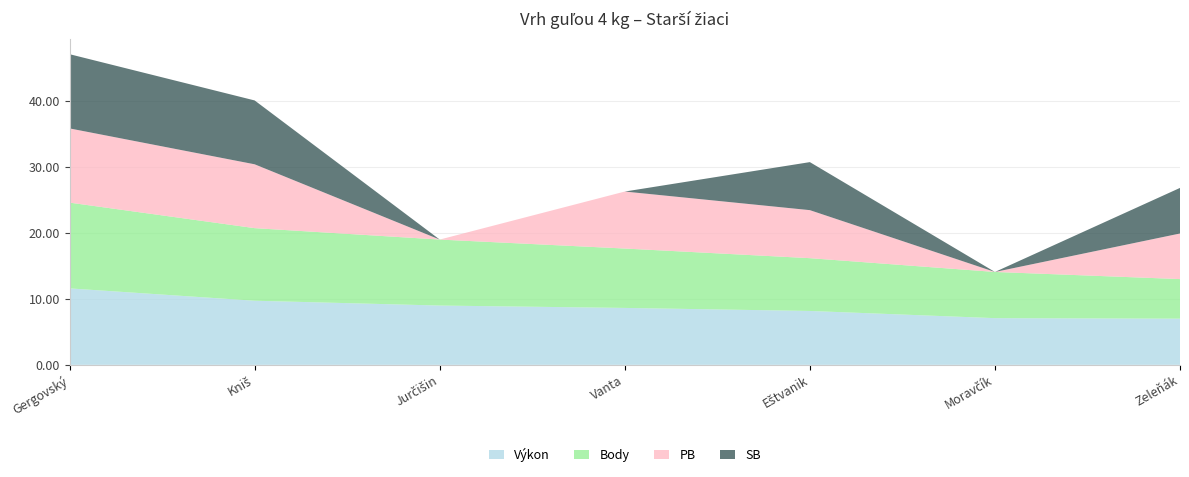

Reading right to left, list all the values displayed in this chart.

Výkon: Zeleňák=7.0	Moravčík=7.1	Eštvanik=8.2	Vanta=8.6	Jurčišin=9.0	Kniš=9.7	Gergovský=11.6
Body: Zeleňák=6.0	Moravčík=7.0	Eštvanik=8.0	Vanta=9.0	Jurčišin=10.0	Kniš=11.0	Gergovský=13.0
PB: Zeleňák=6.9	Moravčík=0.0	Eštvanik=7.3	Vanta=8.6	Jurčišin=0.0	Kniš=9.7	Gergovský=11.2
SB: Zeleňák=6.9	Moravčík=0.0	Eštvanik=7.3	Vanta=0.0	Jurčišin=0.0	Kniš=9.7	Gergovský=11.2